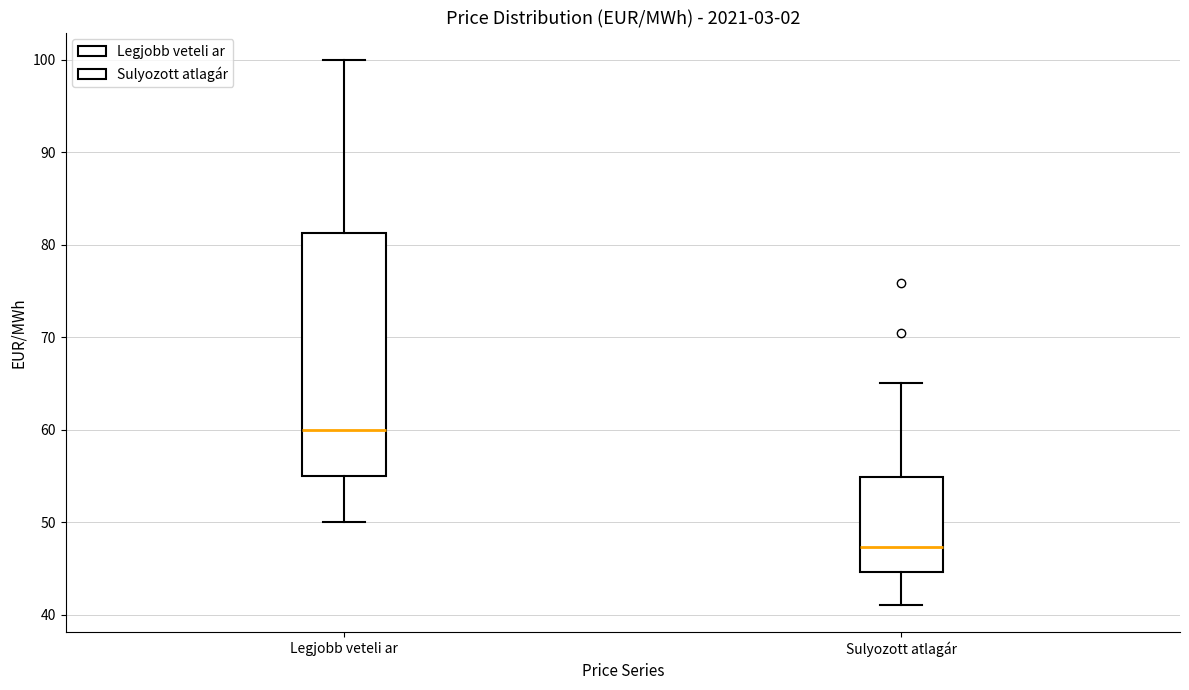

Which box has the lowest median line?

Sulyozott atlagár